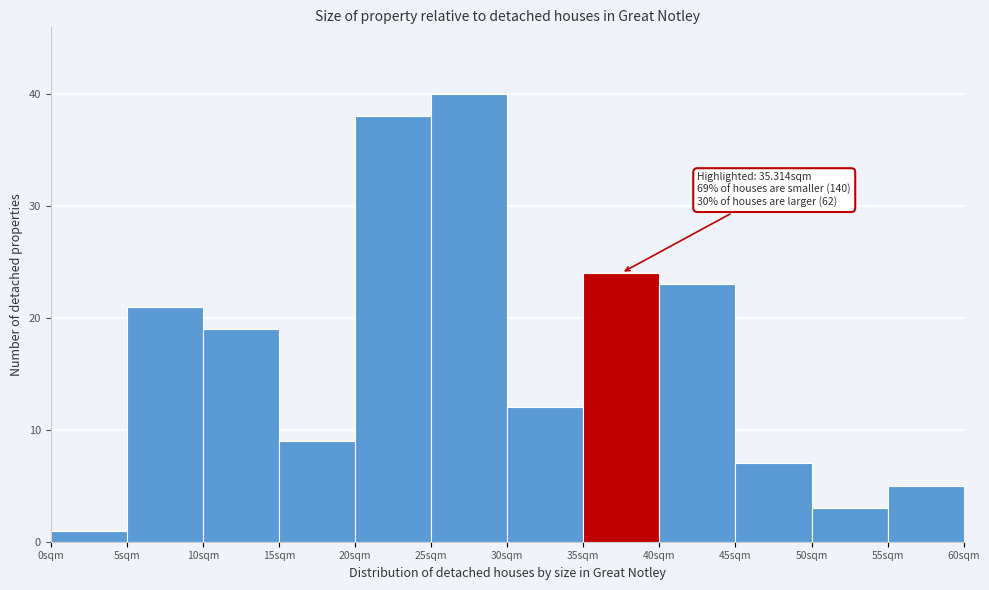

Over which range of the x-axis is the bar tallest?

25 to 30